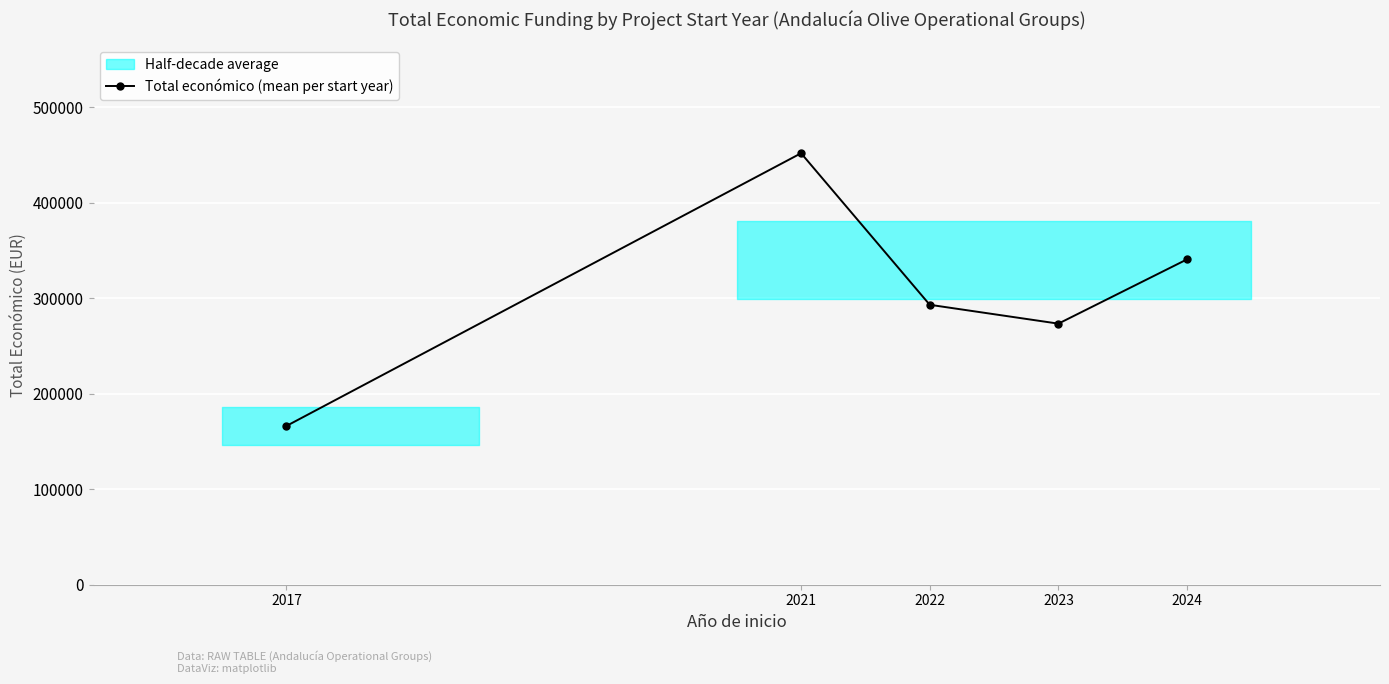

At which label does the data first exceed 293168?

2021